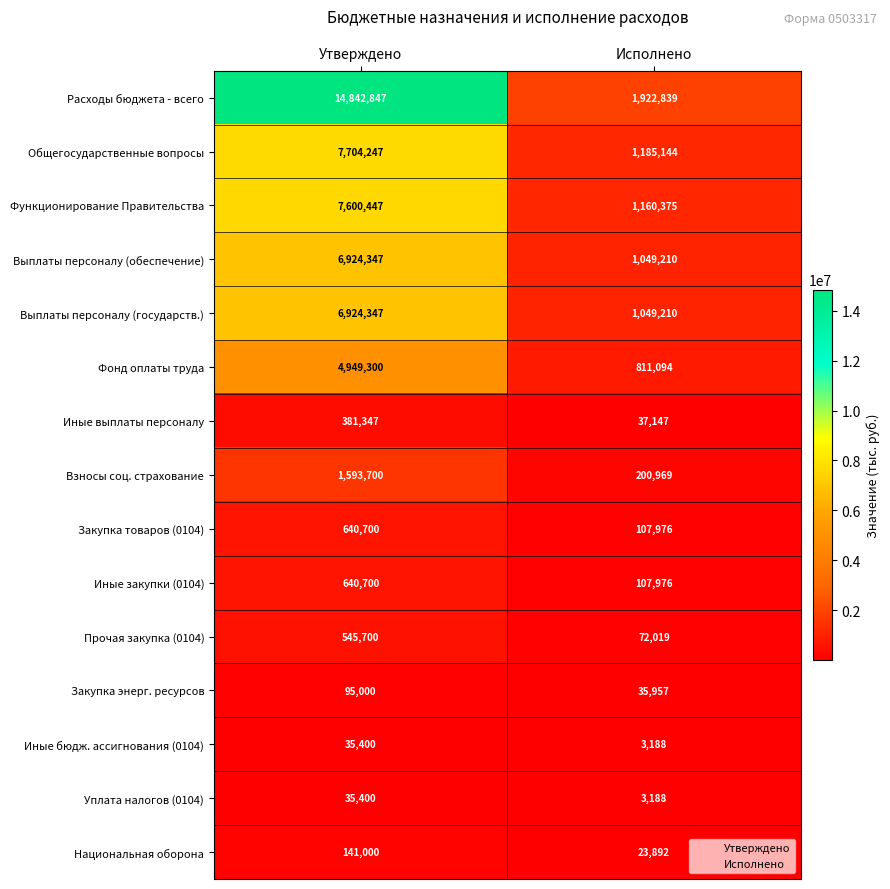

Which category has the highest value across all series?

Утверждено